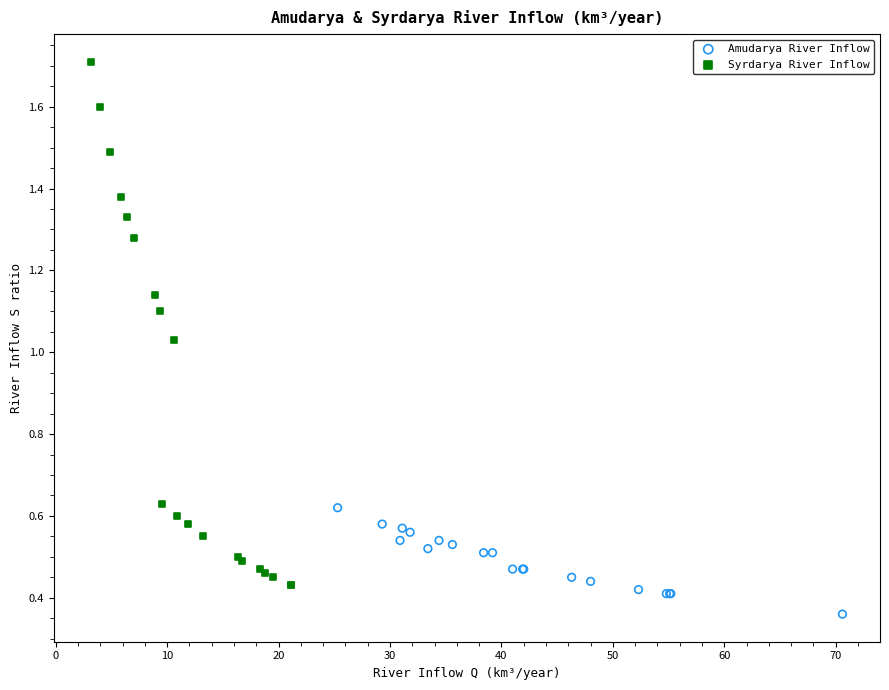

Which series contains the lowest Y value?

Amudarya River Inflow